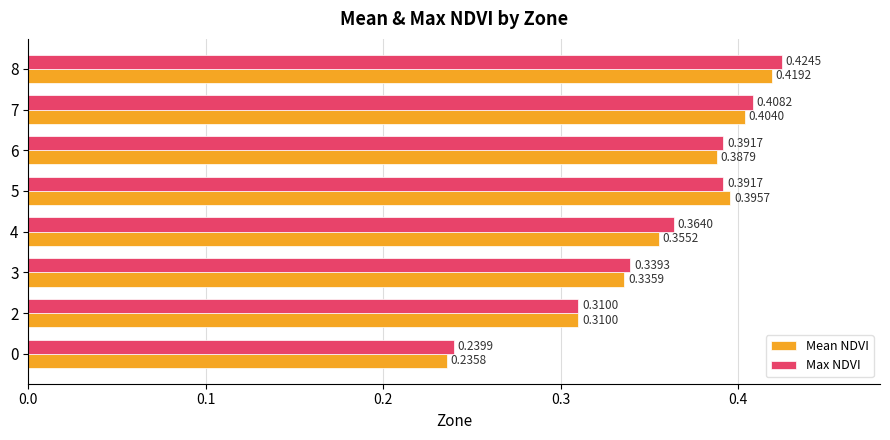

Count the Max NDVI values in the range 0 to 1.

8